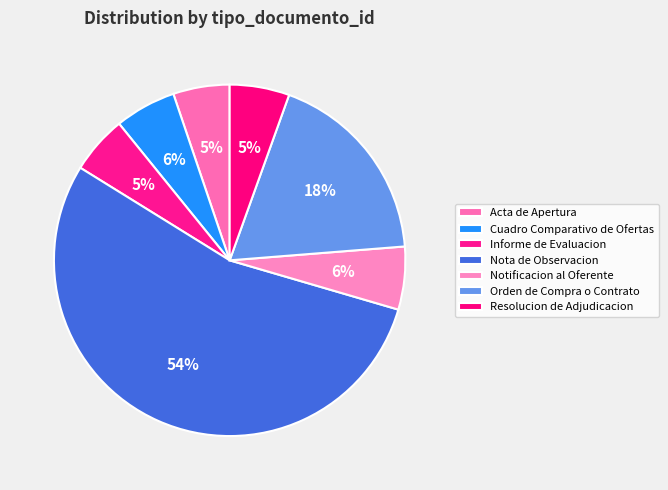

To the nearest percent, what is the difference between the largest and smallest slice percentages?

49%